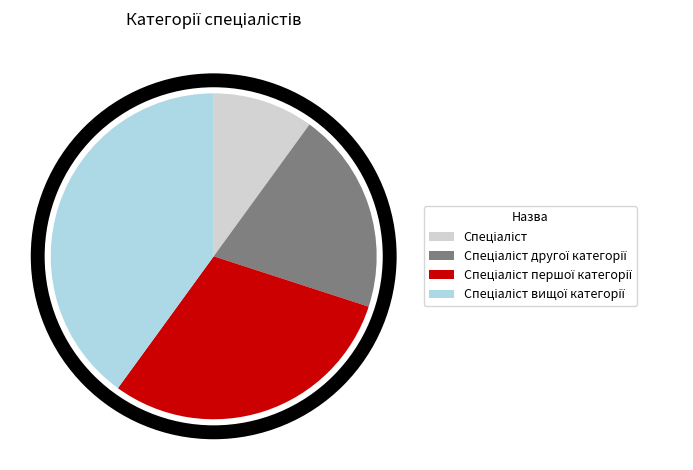

Does any single category account for the majority?

No